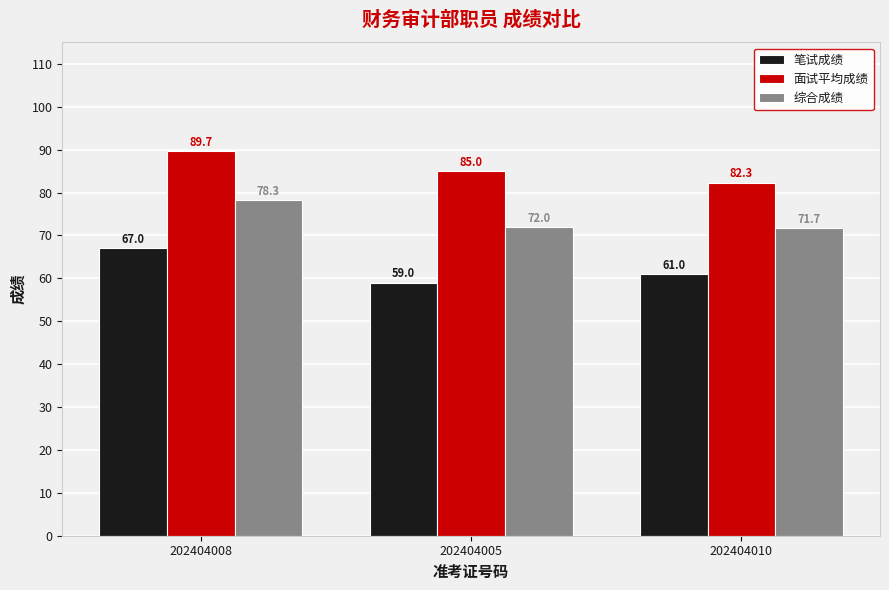

Rank the series by their average value, from highest to lowest.

面试平均成绩, 综合成绩, 笔试成绩